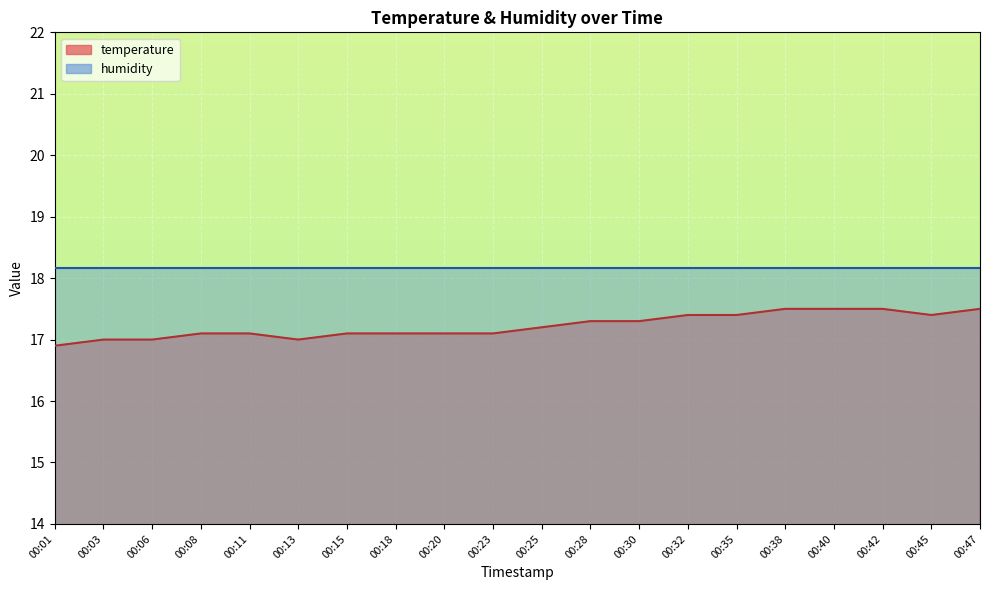

True or false: the data shows 28.6 at 00:03.

False